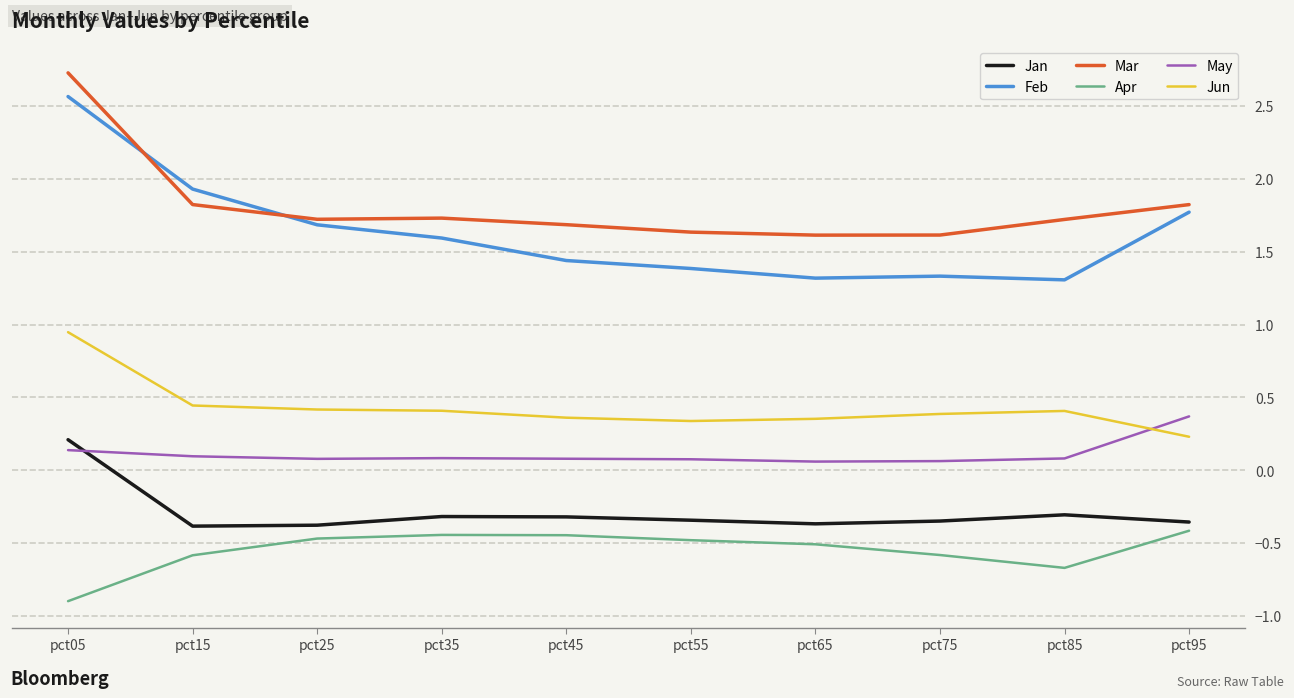

Which series has the largest range (max minus min)?

Feb